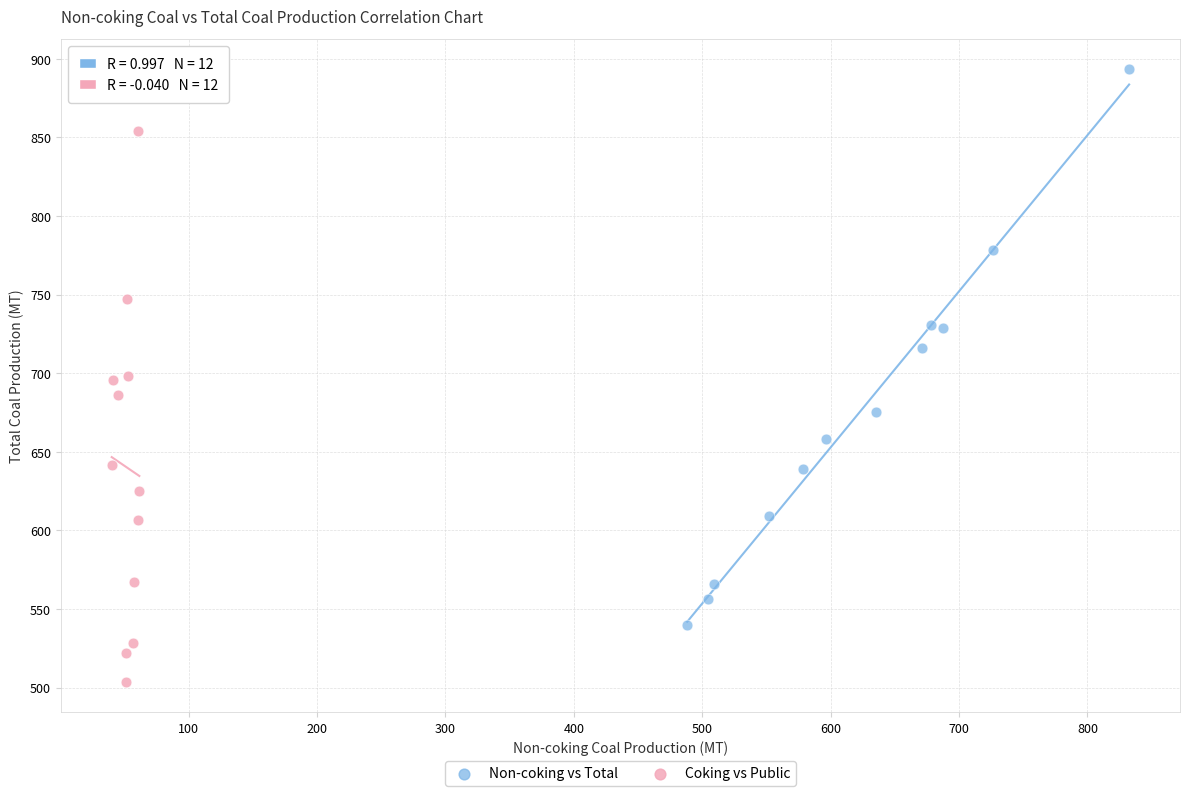

Which series reaches the maximum Y coordinate?

Non-coking vs Total